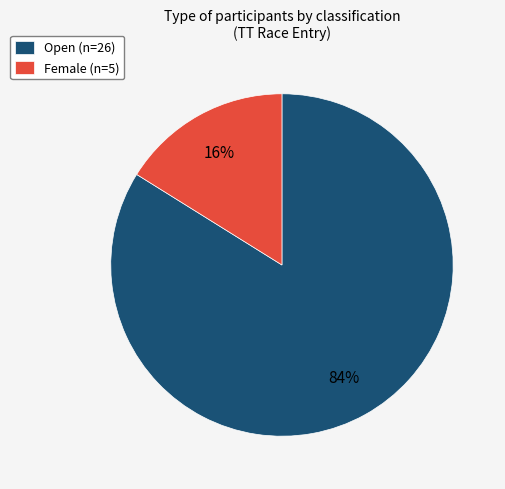

Do Open (n=26) and Female (n=5) together represent more than half of the pie?

Yes